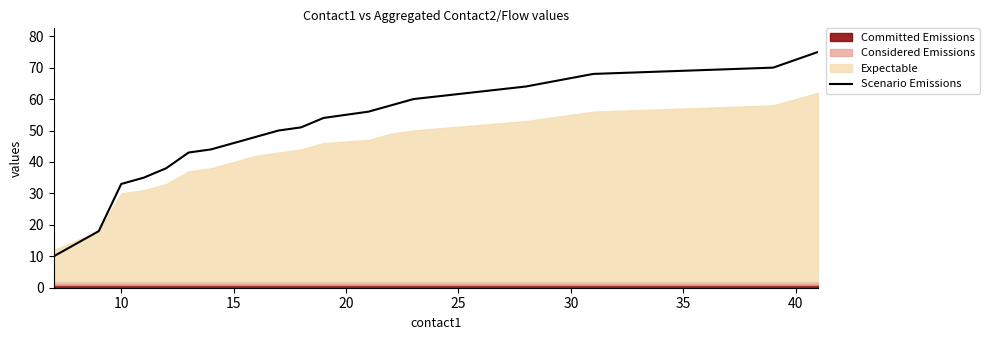

How many lines are shown in the chart?

1